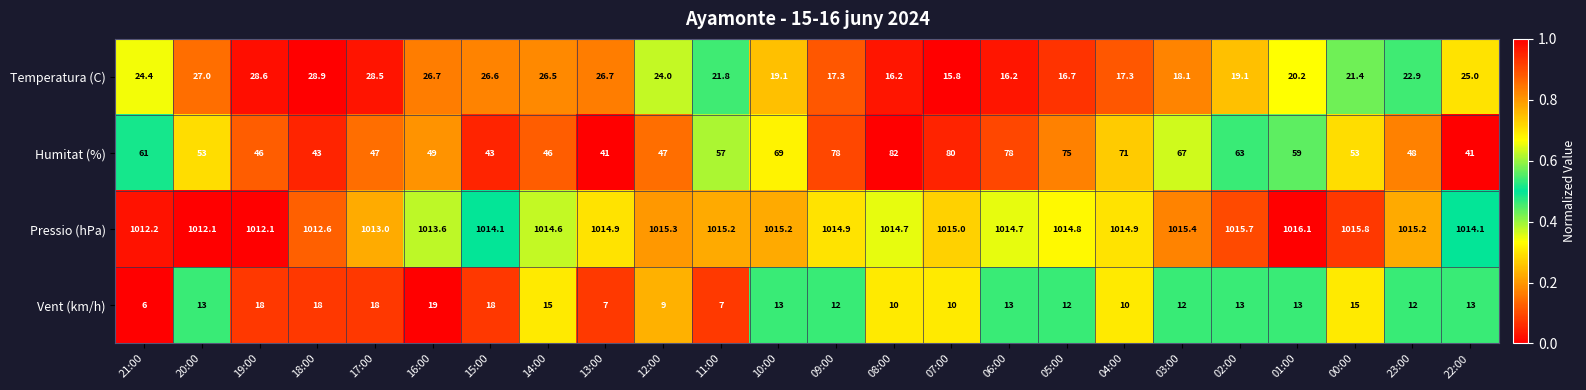

What is the approximate value of Humitat (%) at 05:00?

75.0